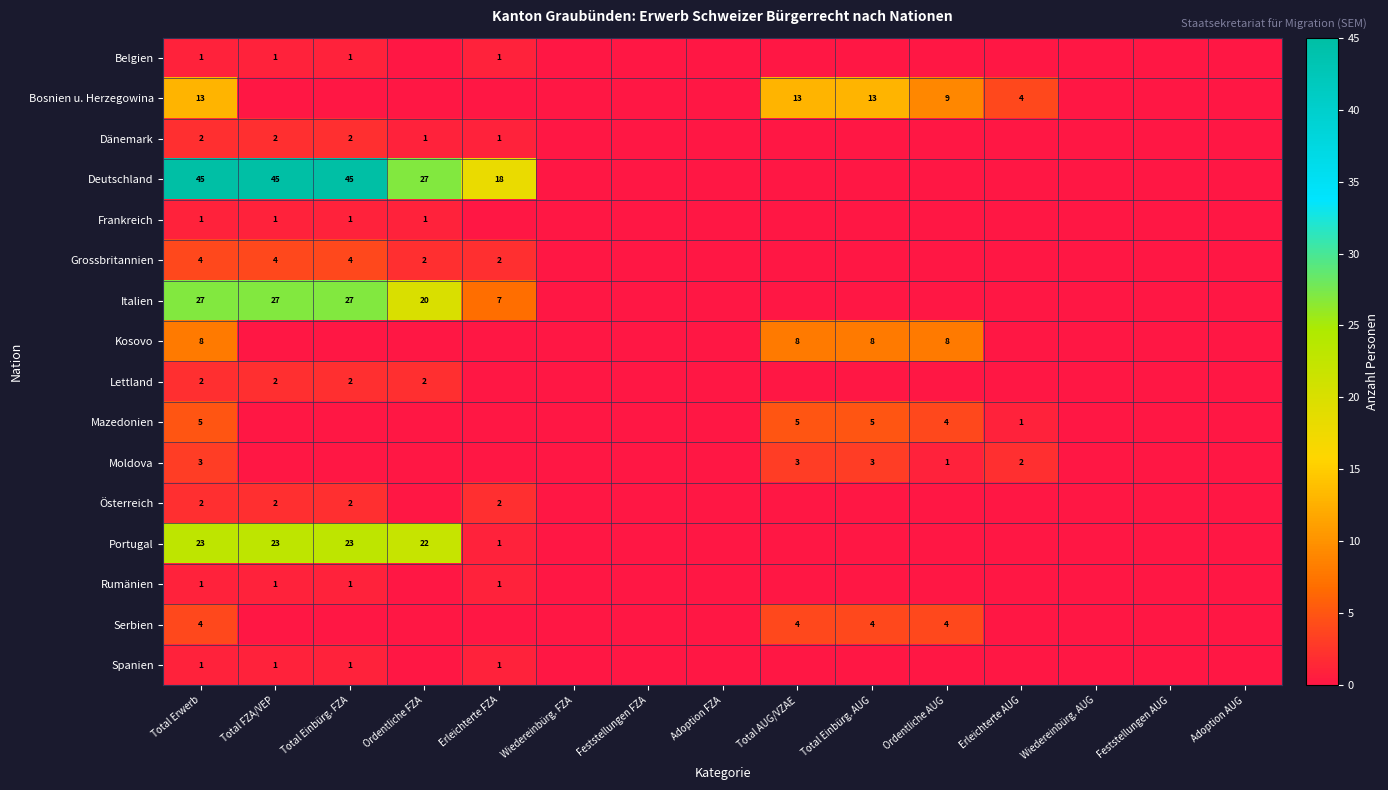

The Belgien series shows 0 at Total FZA/VEP. True or false?

False